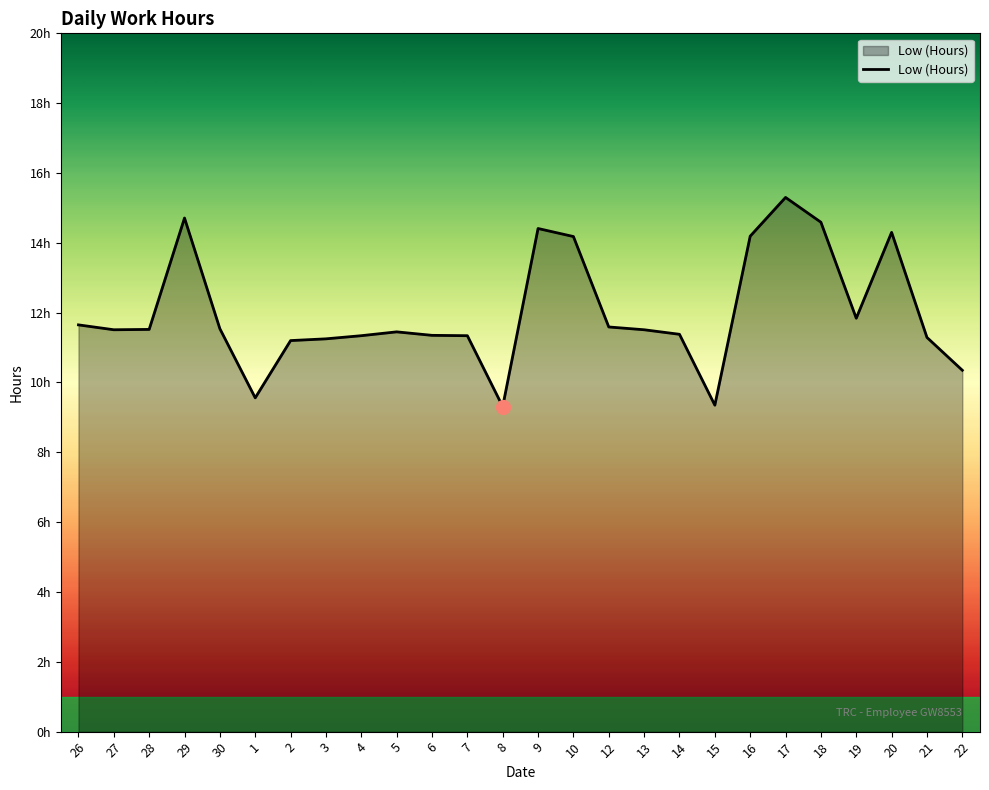

How many interior local valleys (lower than both neighbors) does the data have?

5